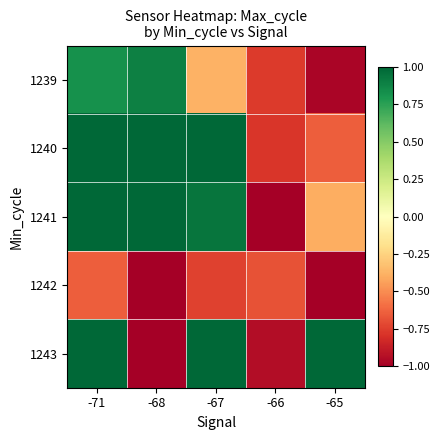

Which series changed the most between -68 and -67?

1243